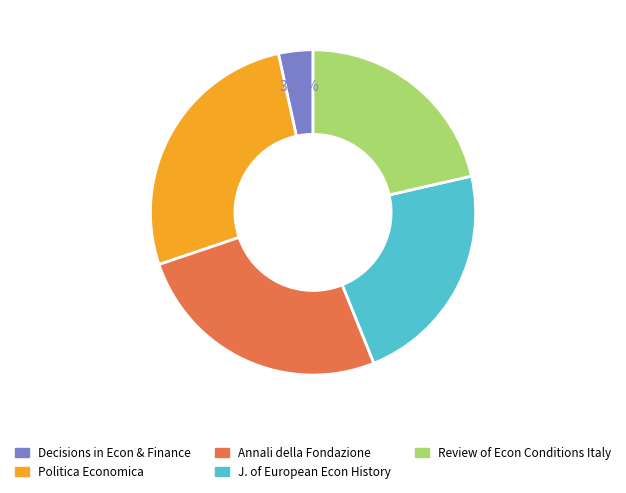

Is there a majority slice in this chart?

No